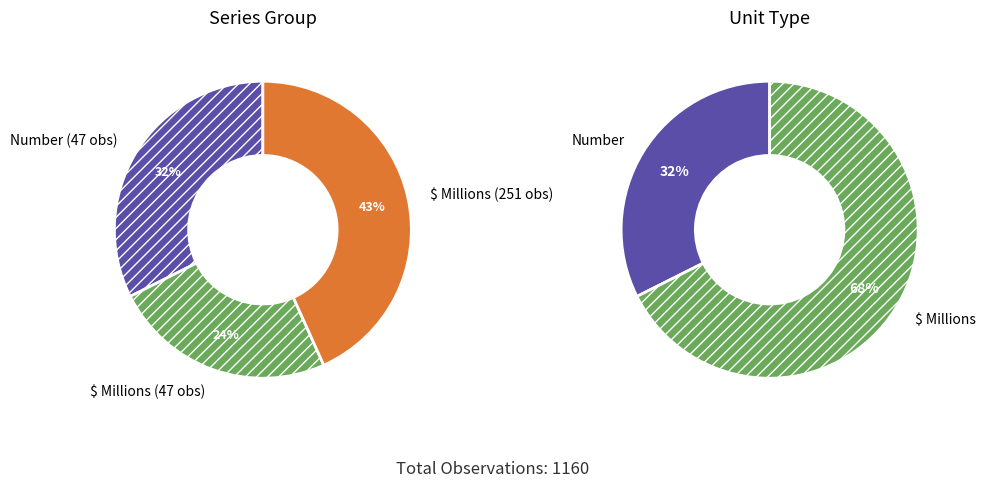

Is there a majority slice in this chart?

No